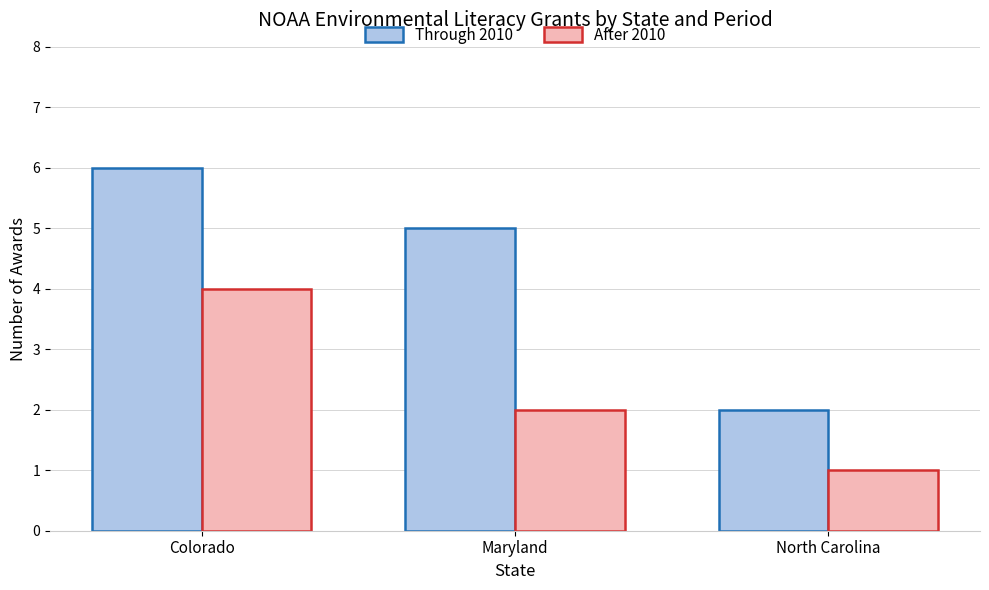

Is the value of After 2010 at North Carolina greater than the value of Through 2010 at North Carolina?

No